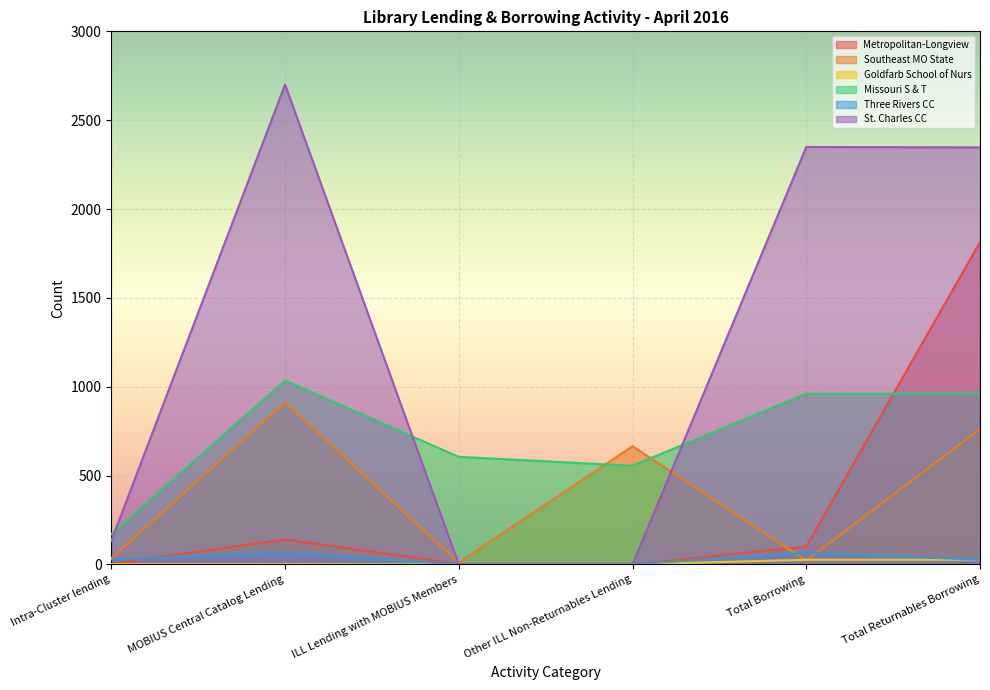

Which series has the largest total across all categories?

St. Charles CC